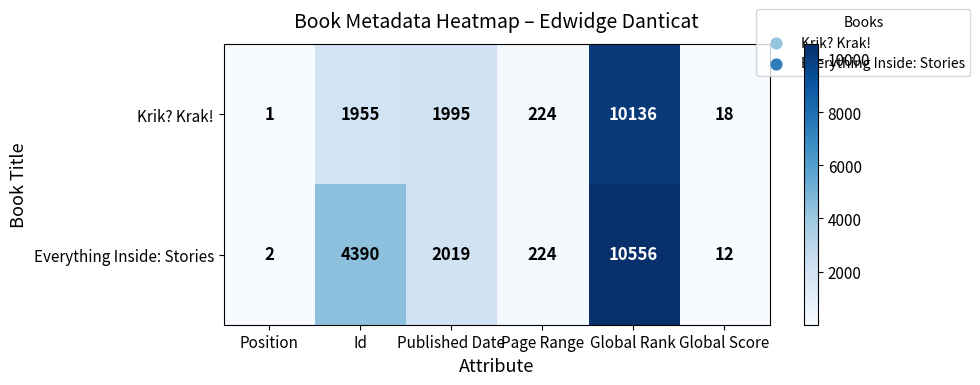

Reading left to right, what are all the values shown in this chart?

Krik? Krak!: 1	1955	1995	224	10136	18
Everything Inside: Stories: 2	4390	2019	224	10556	12